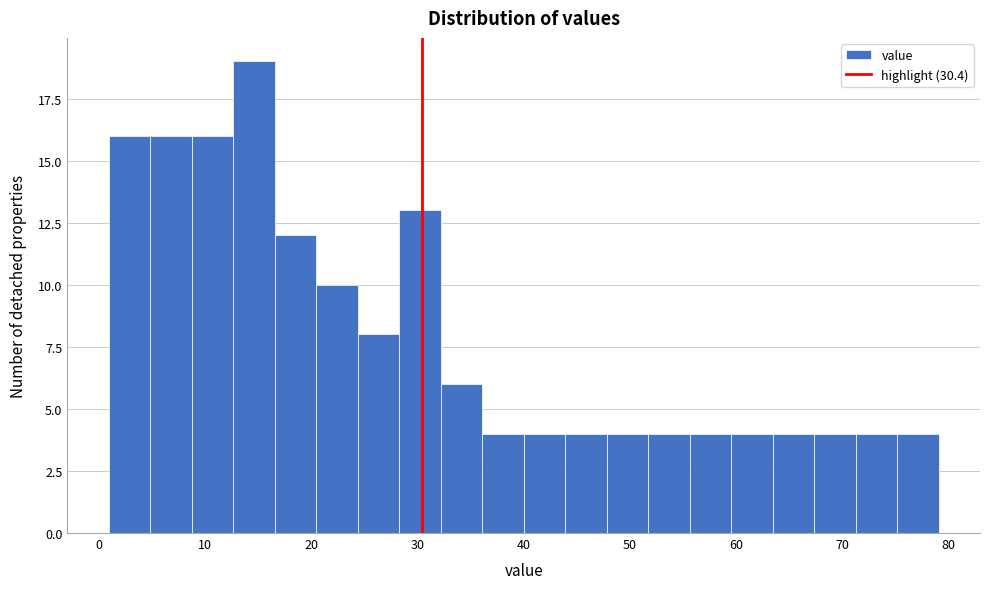

Read against the x-axis, roughly where is the centre of the tallest bar?

15